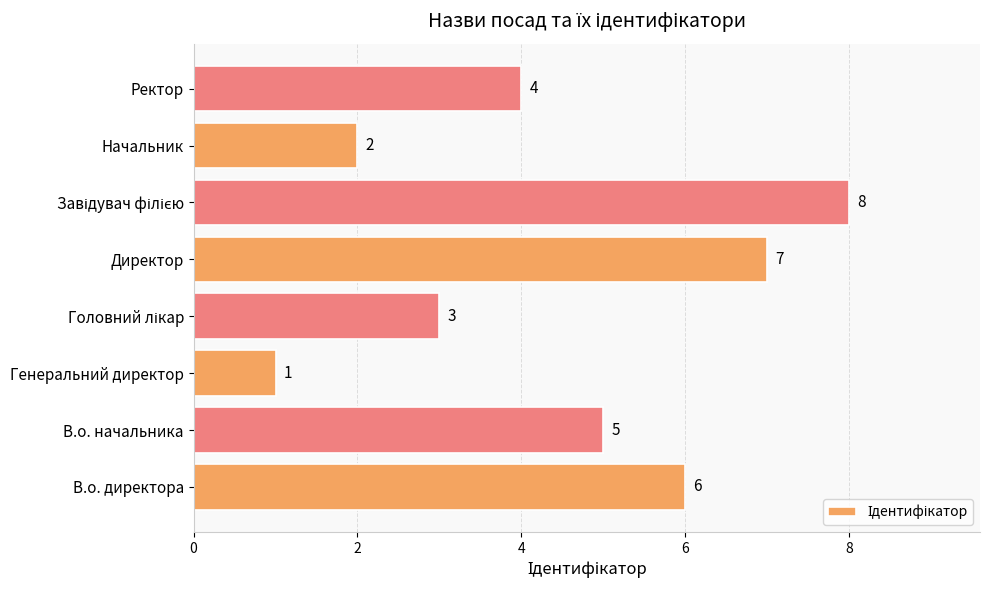

What is the change in value from В.о. начальника to Генеральний директор?

-4